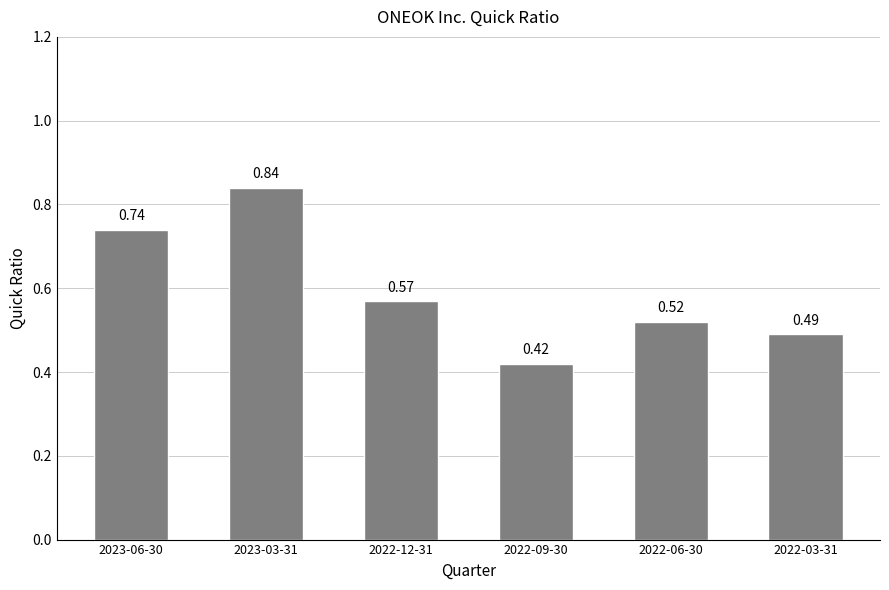

What is the sum of all values?

3.6